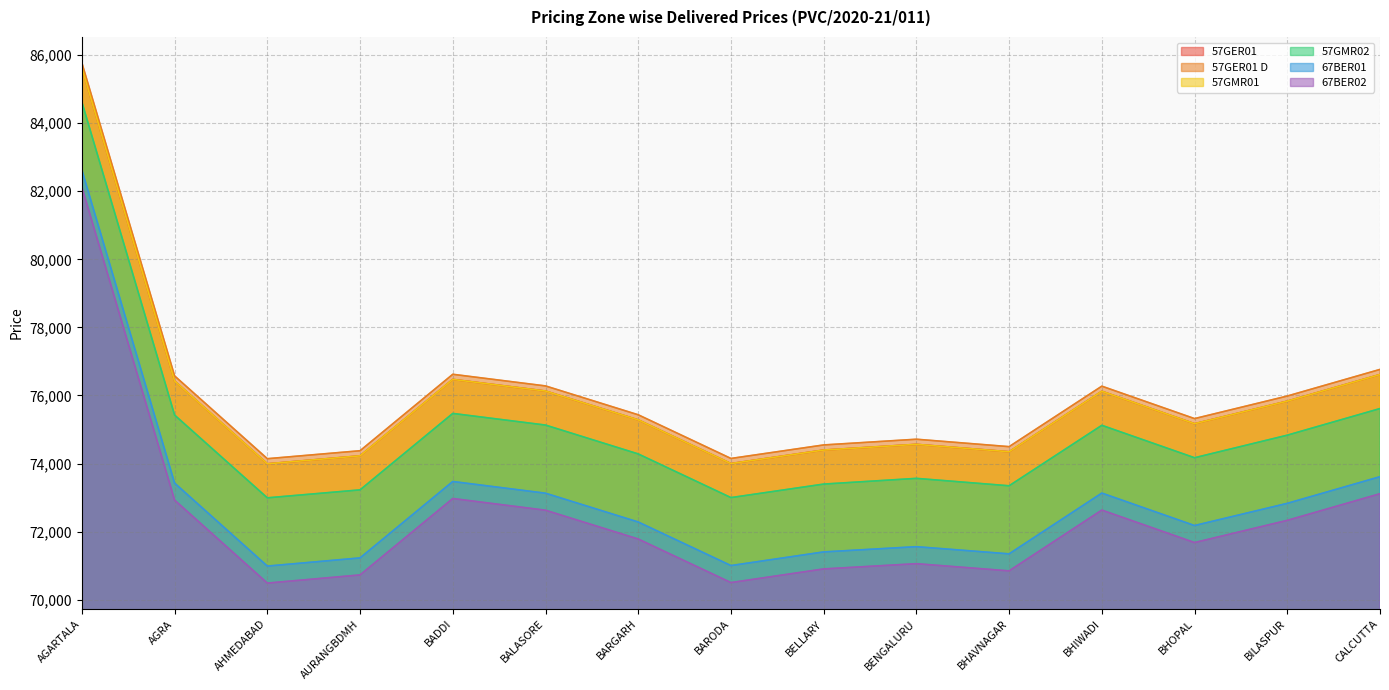

What are all the series names shown in the legend?

57GER01, 57GER01 D, 57GMR01, 57GMR02, 67BER01, 67BER02